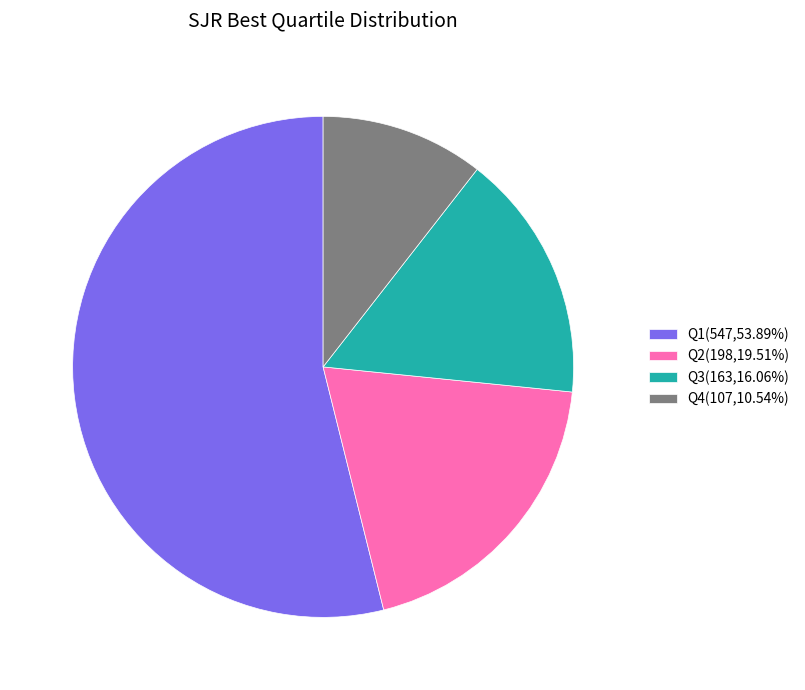

Combined, do Q2(198,19.51%) and Q4(107,10.54%) account for over 50%?

No